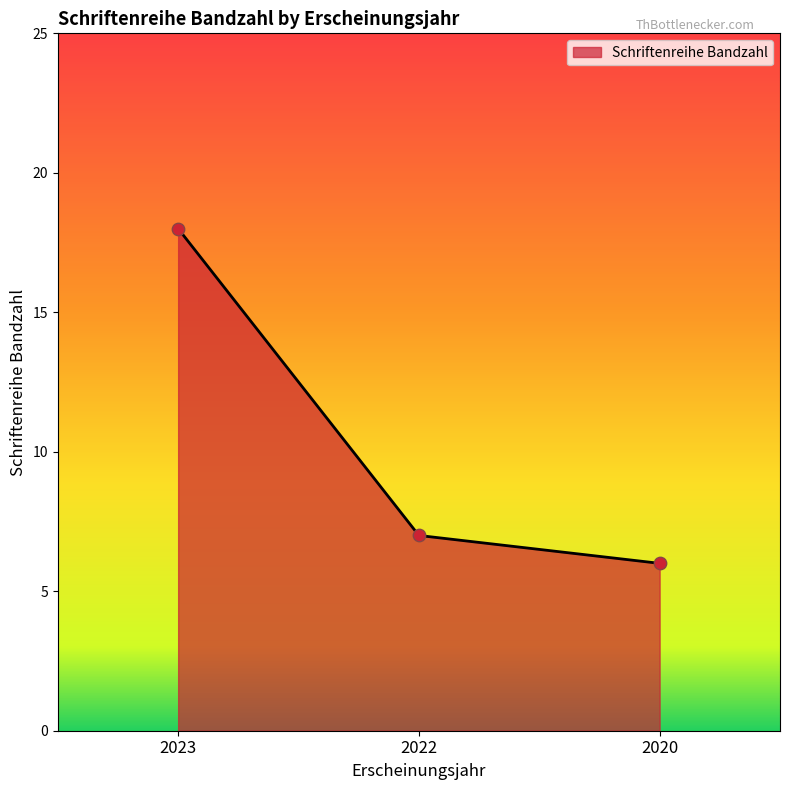

Approximately how many times larger is the value at 2022 compared to 2023?

0.4